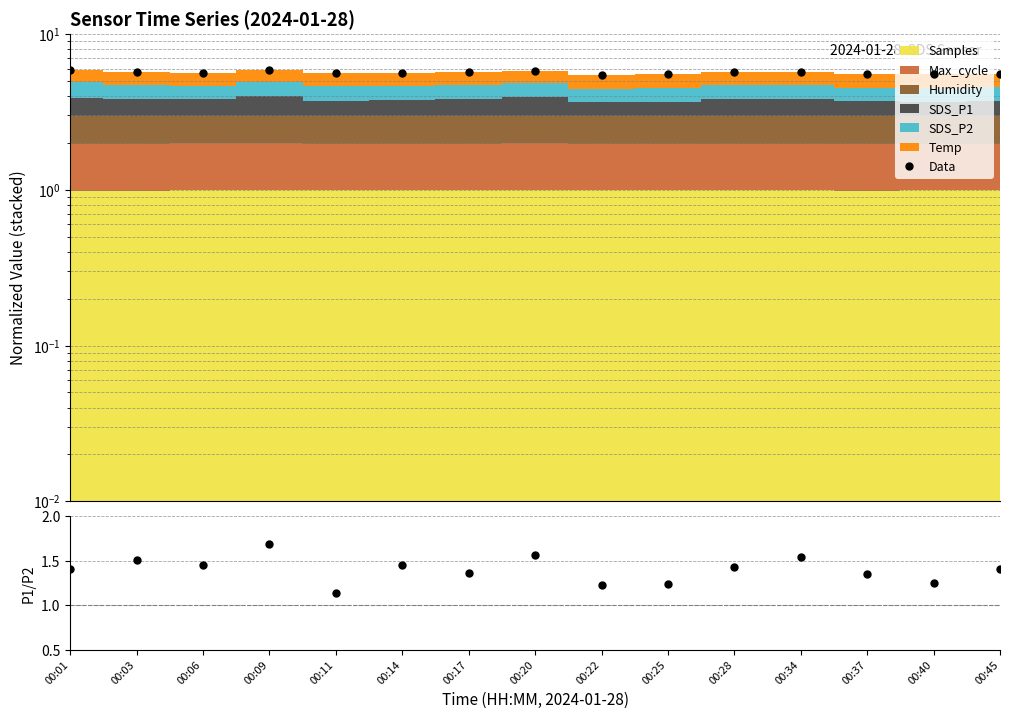

In SDS_P1/SDS_P2, how many points are lower than both neighbors (excluding endpoints)?

5